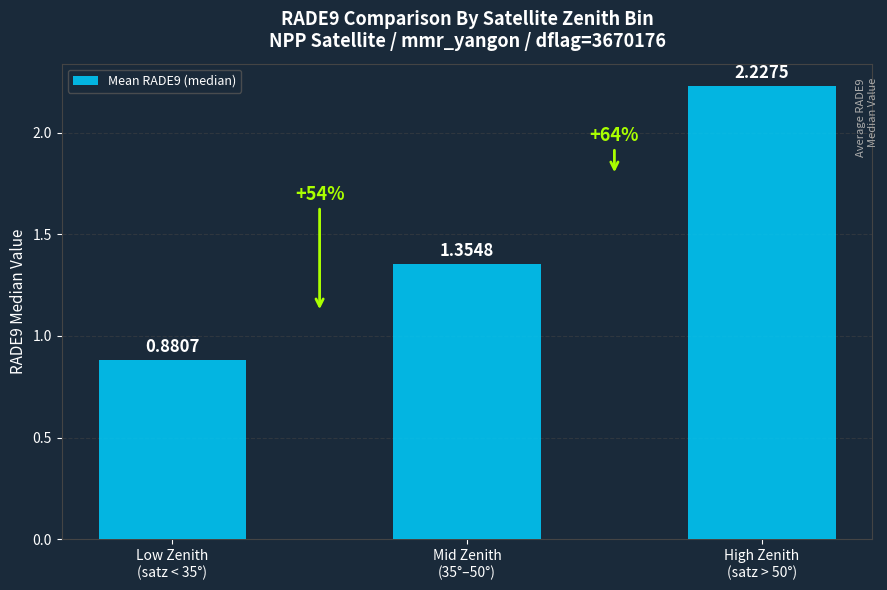

List the labels in order of value, smallest first.

Low Zenith
(satz < 35°), Mid Zenith
(35°–50°), High Zenith
(satz > 50°)